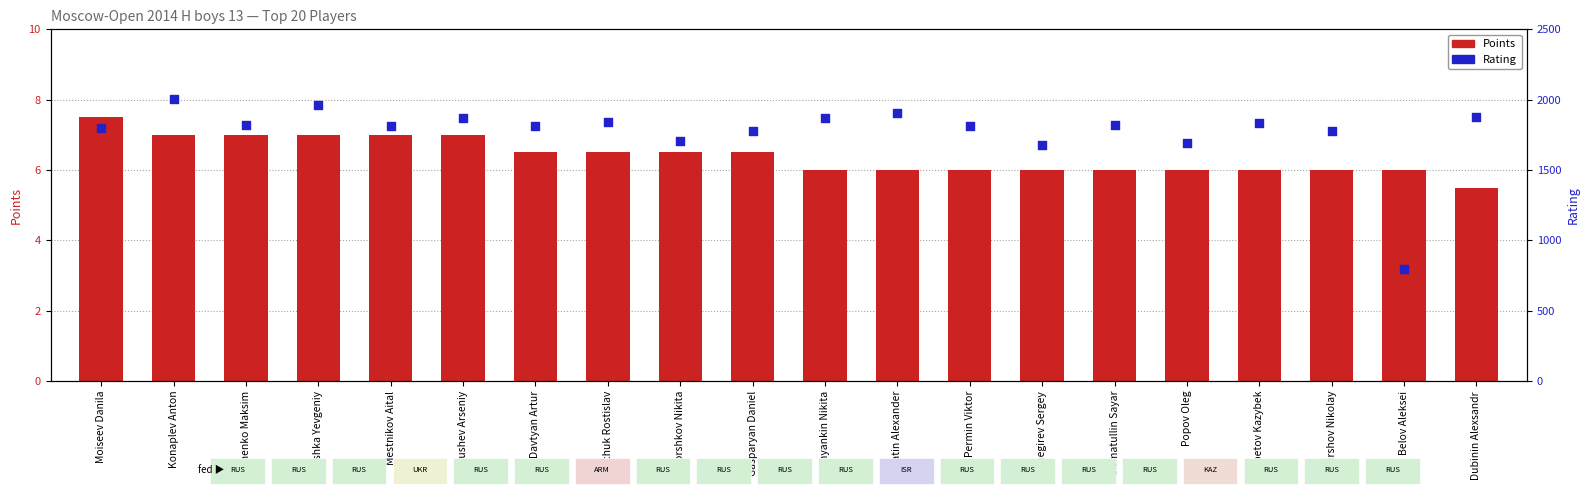

What is the total value across all series at Shirshov Nikolay?

1782.0